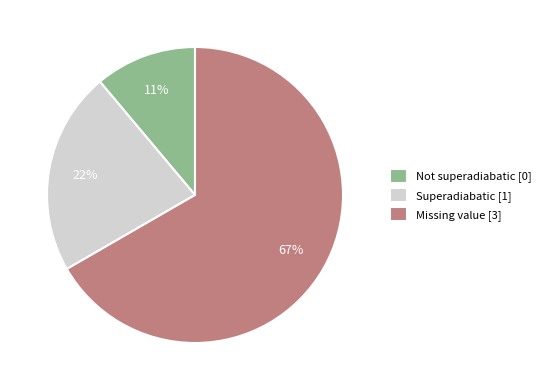

Which category has the biggest portion of the pie?

Missing value